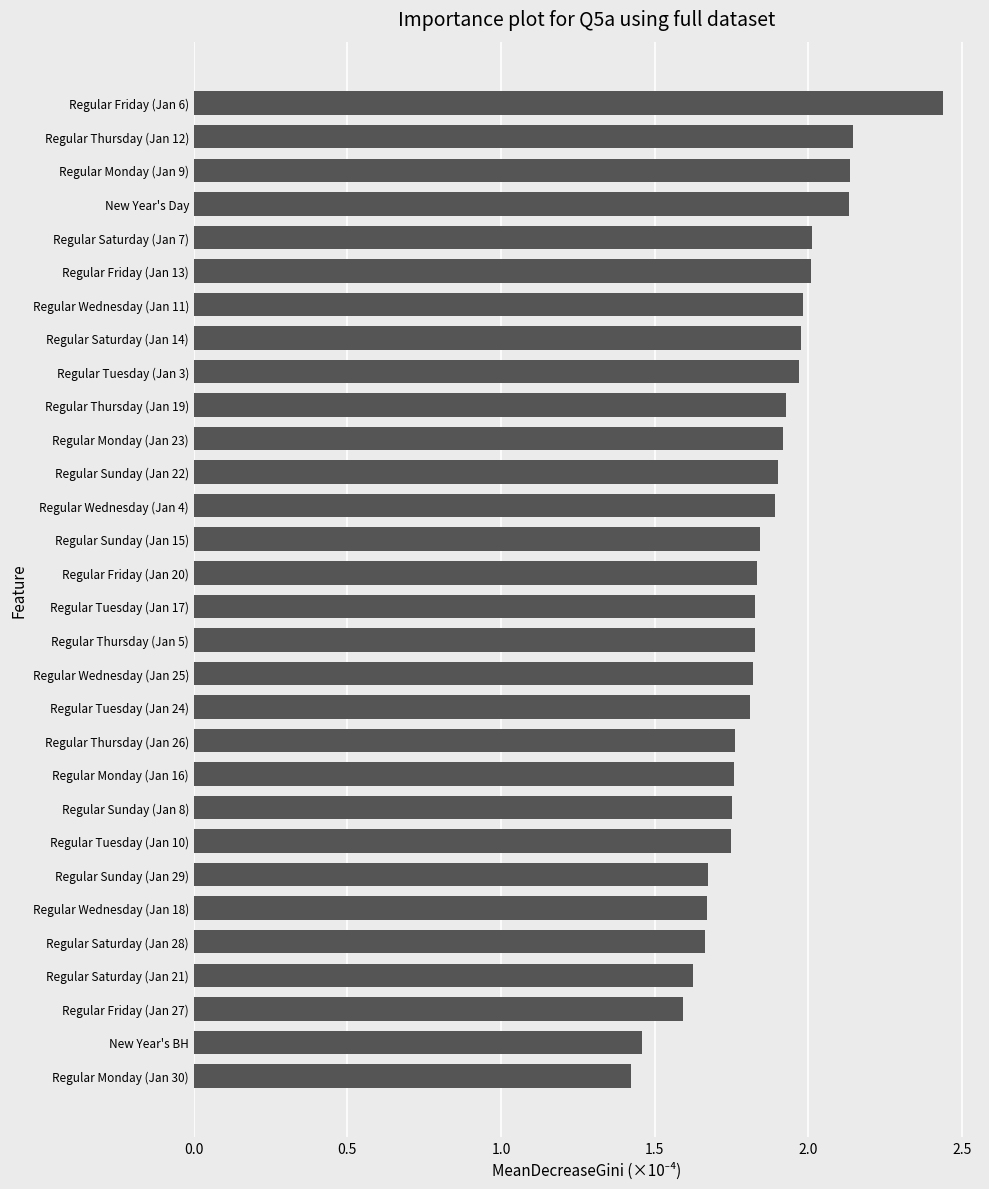

Are the bars horizontal?

Yes